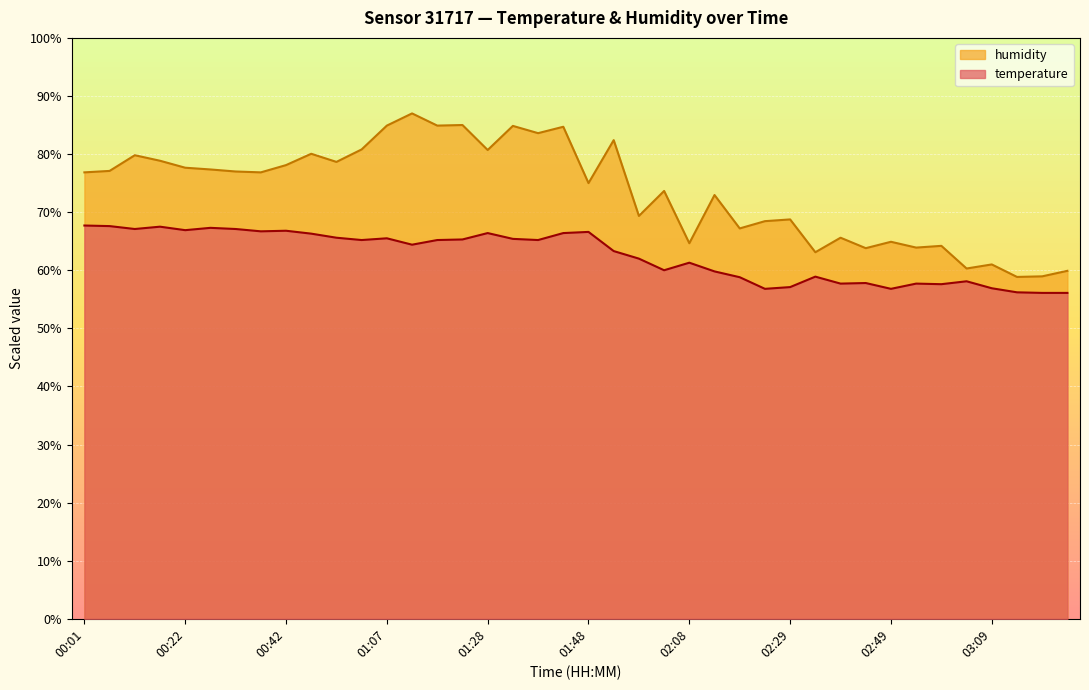

True or false: temperature and humidity intersect in this chart.

False